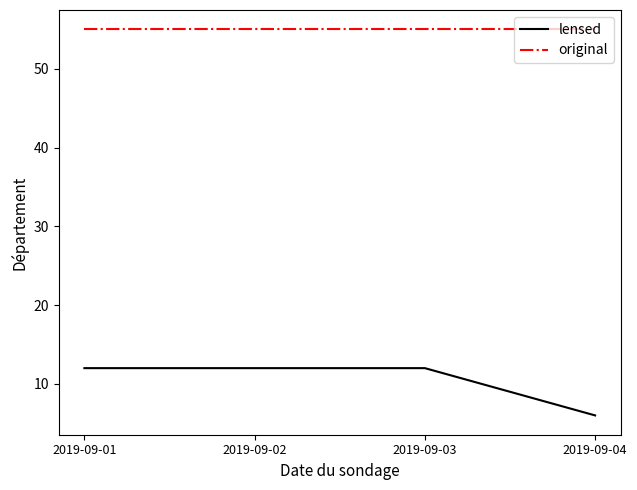

Rank the series by their average value, from lowest to highest.

lensed, original